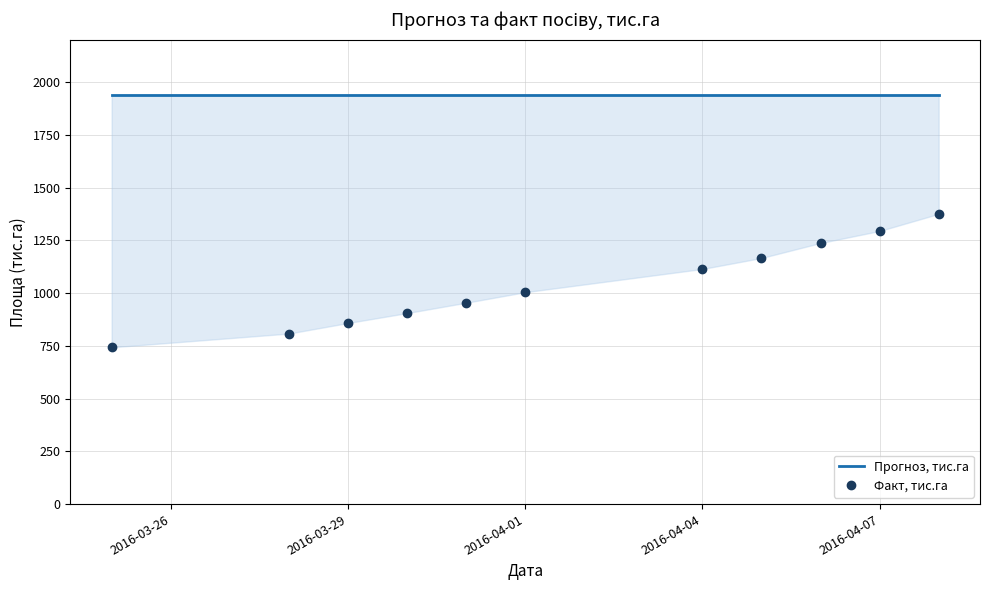

What is the difference between the maximum and second lowest values in the Факт, тис.га series?

567